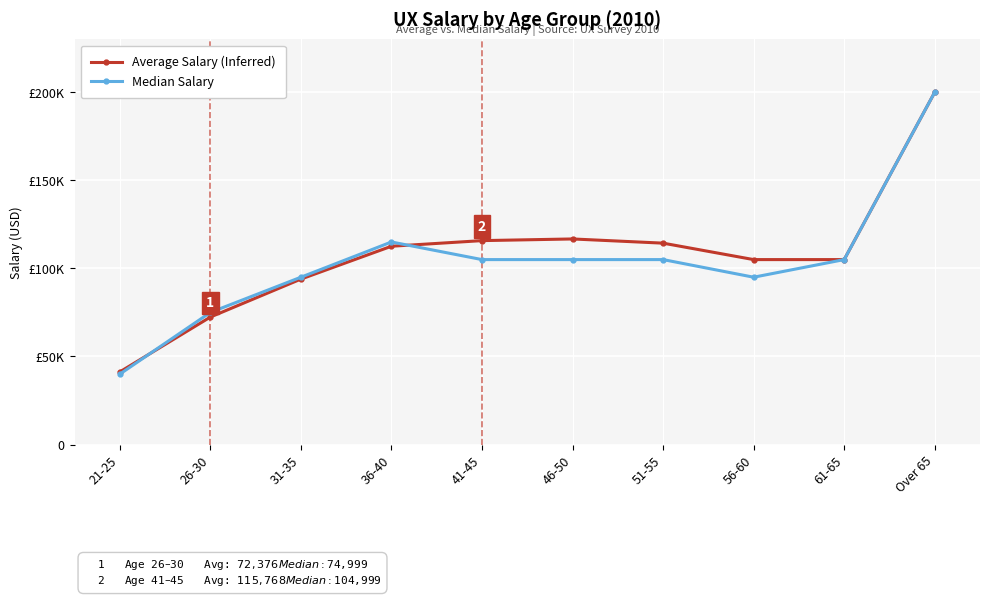

What are all the series names shown in the legend?

Average Salary (Inferred), Median Salary